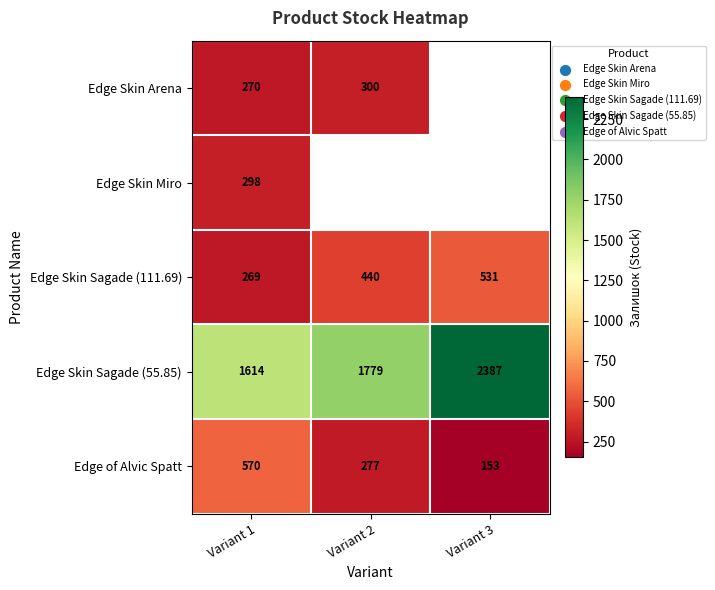

Which category has the highest value in the Edge Skin Sagade (111.69) series?

Variant 3